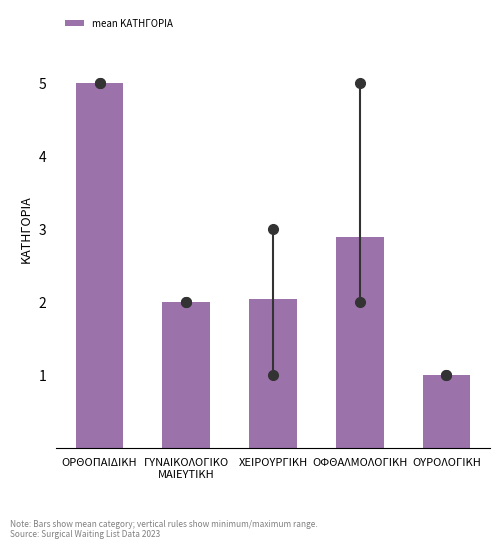

Reading right to left, list all the values displayed in this chart.

1.0	2.9	2.0	2.0	5.0